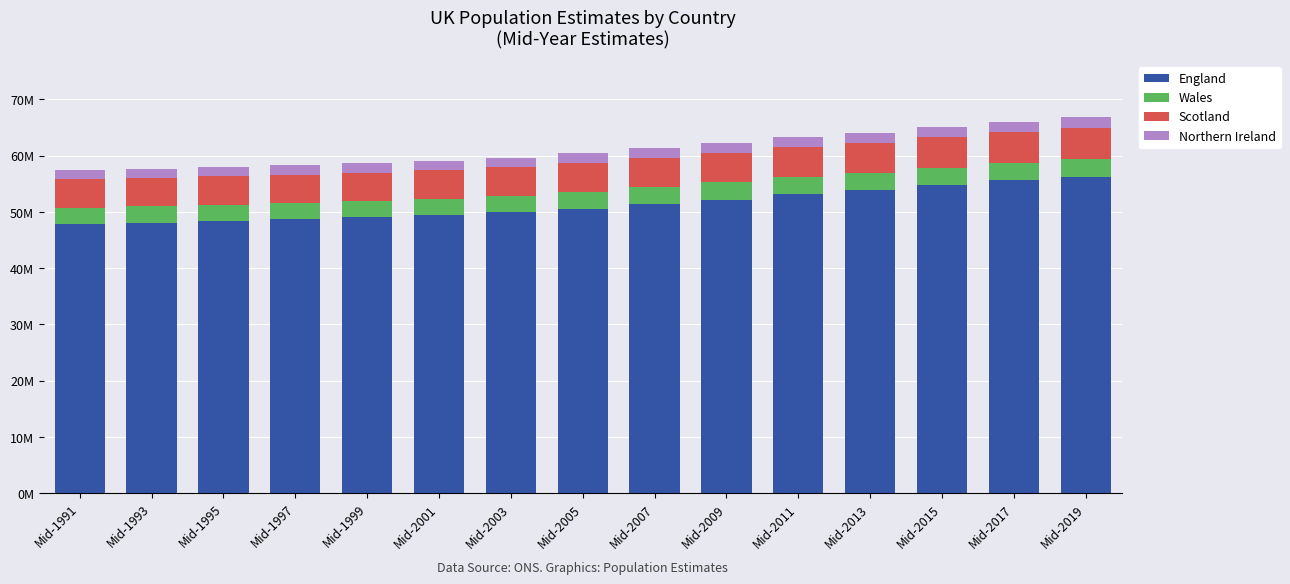

The Wales series shows 3063800 at Mid-2011. True or false?

True